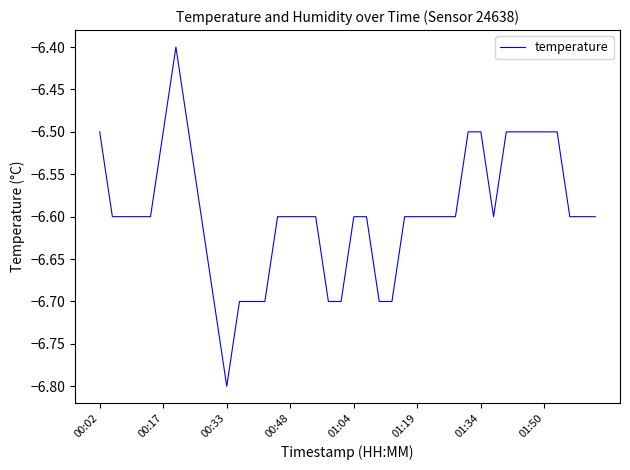

What is the smallest value displayed?

-6.8